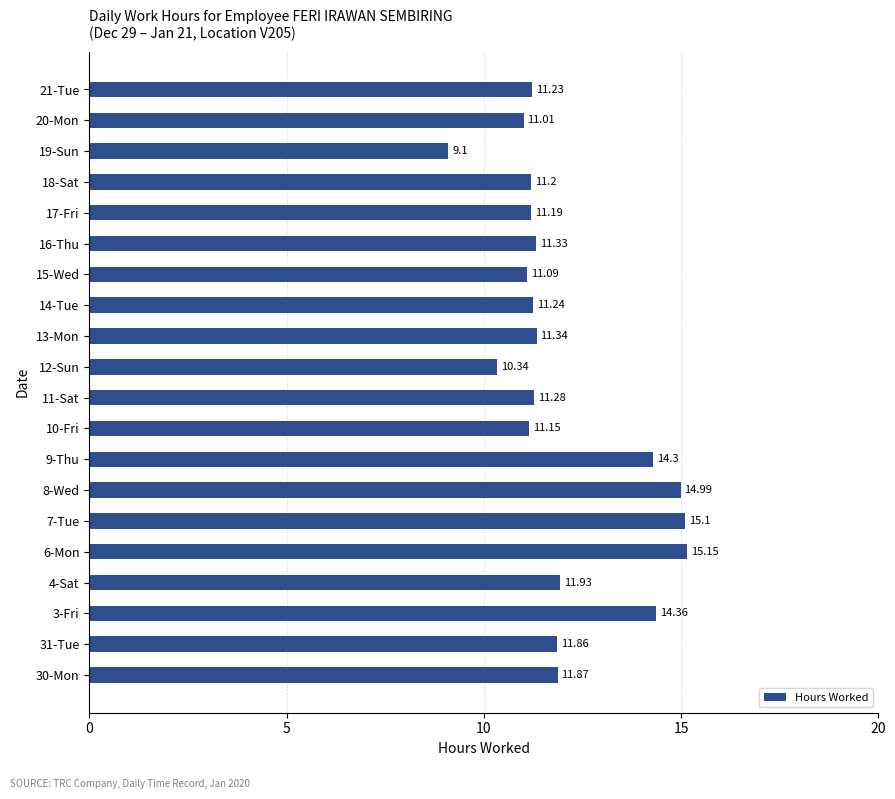

Between 4-Sat and 6-Mon, which is larger?

6-Mon